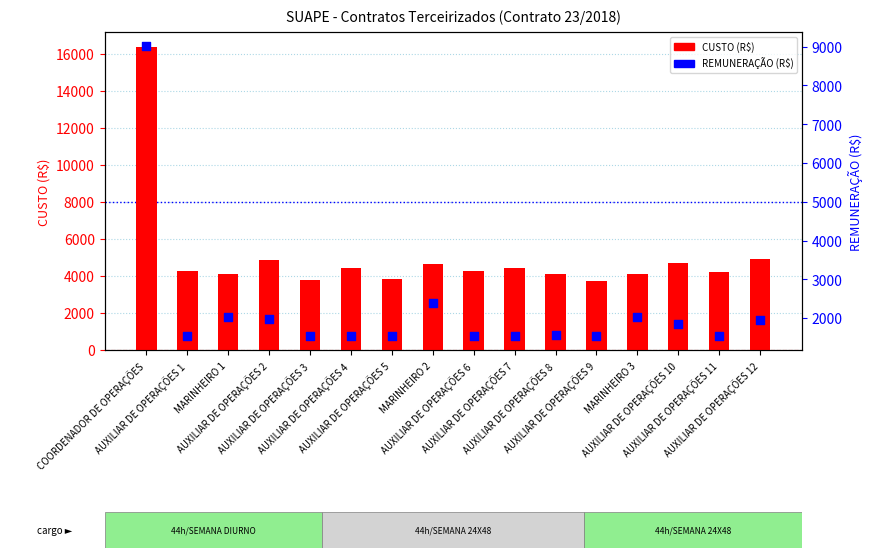

Is the value of REMUNERAÇÃO (R$) at MARINHEIRO 1 greater than the value of CUSTO (R$) at AUXILIAR DE OPERAÇÕES 4?

No